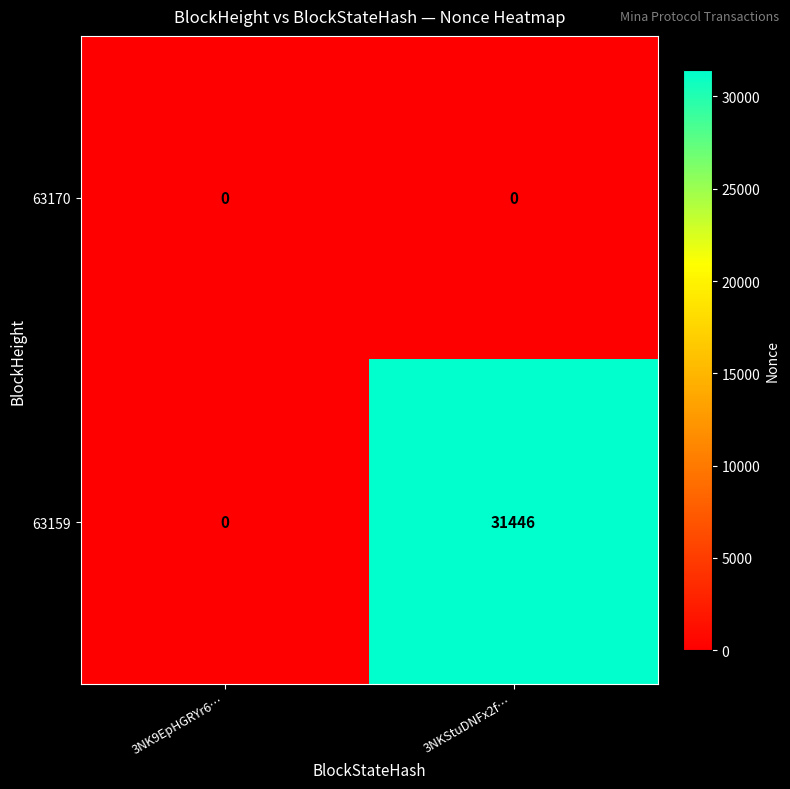

What is the difference between the maximum and minimum values in the 63159 series?

31446